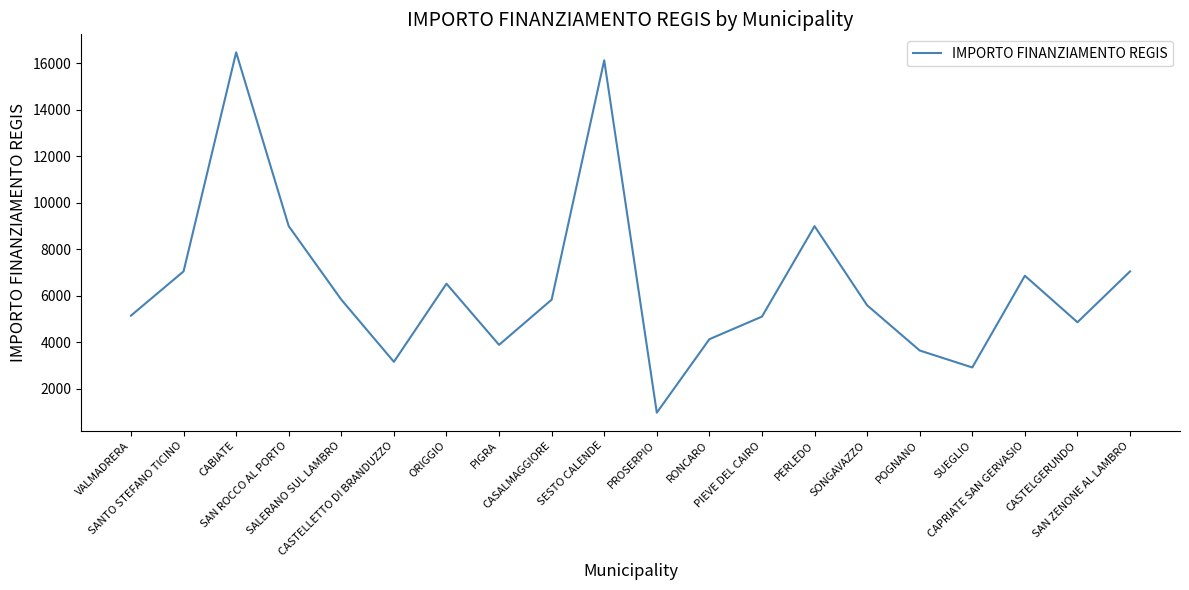

How many categories are shown in the chart?

20